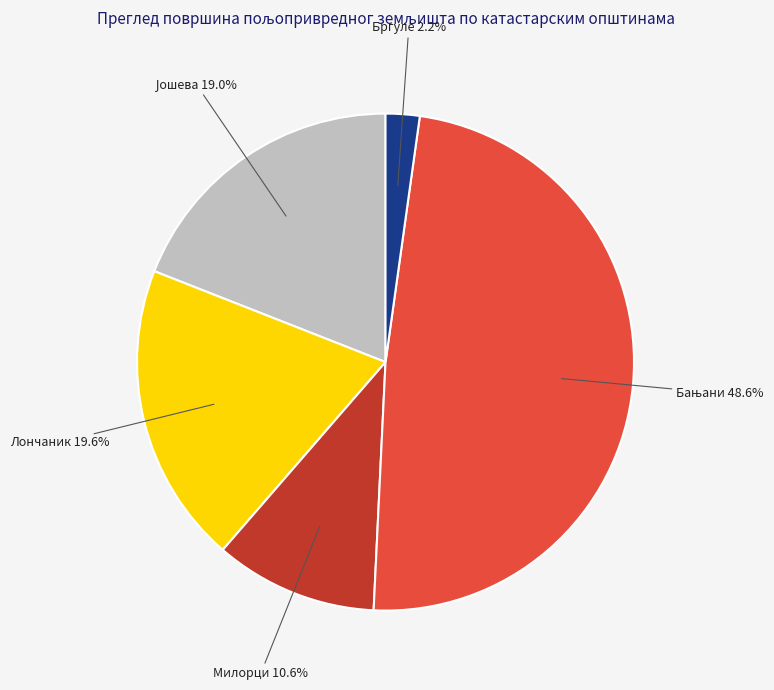

Does any single category account for the majority?

No